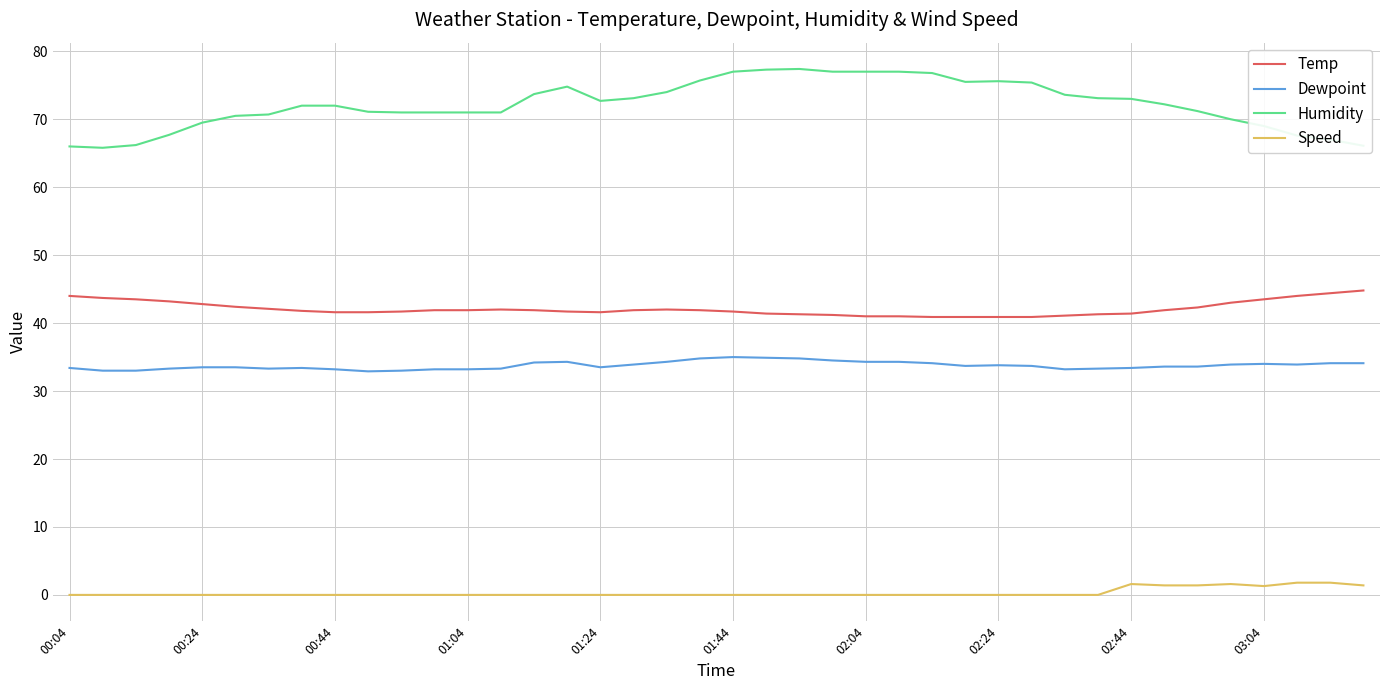

Which series has the largest range (max minus min)?

Humidity